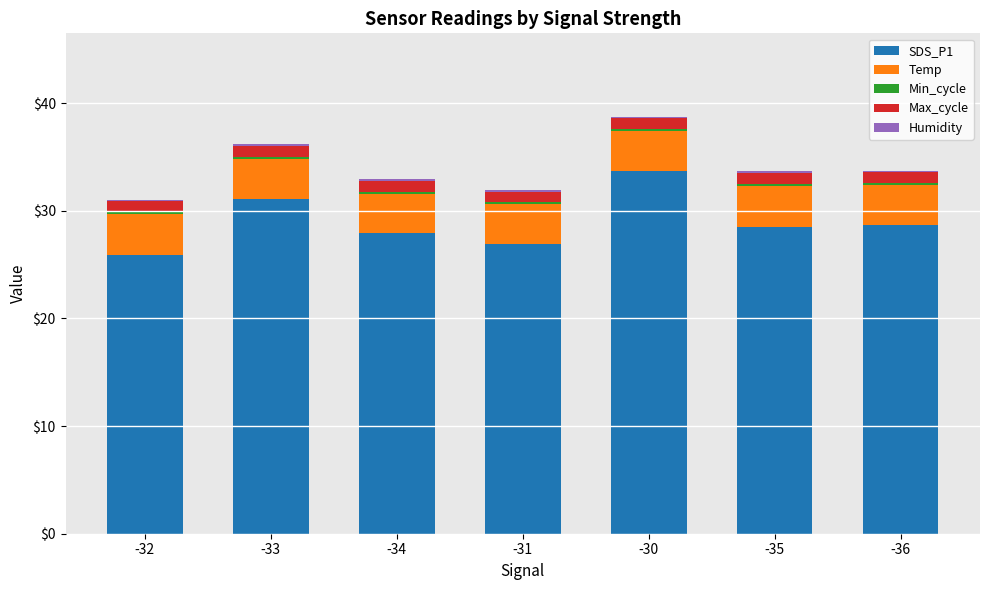

The value of SDS_P1 at -31 is 26.9. True or false?

True